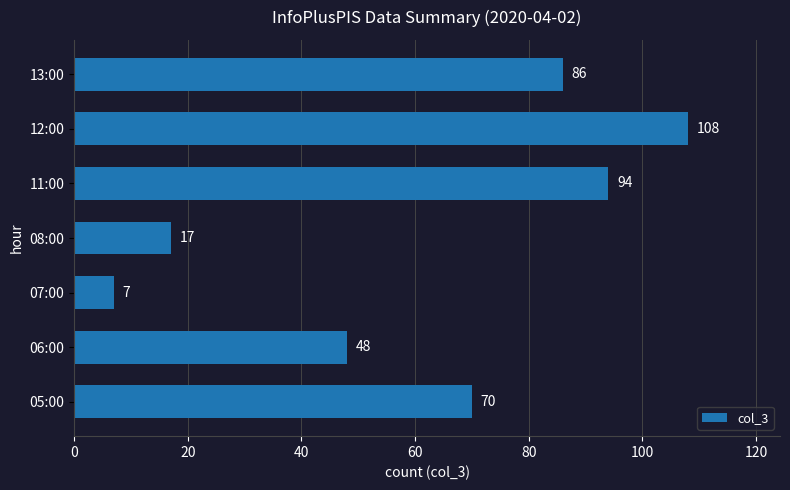

How many values are below 70?

3